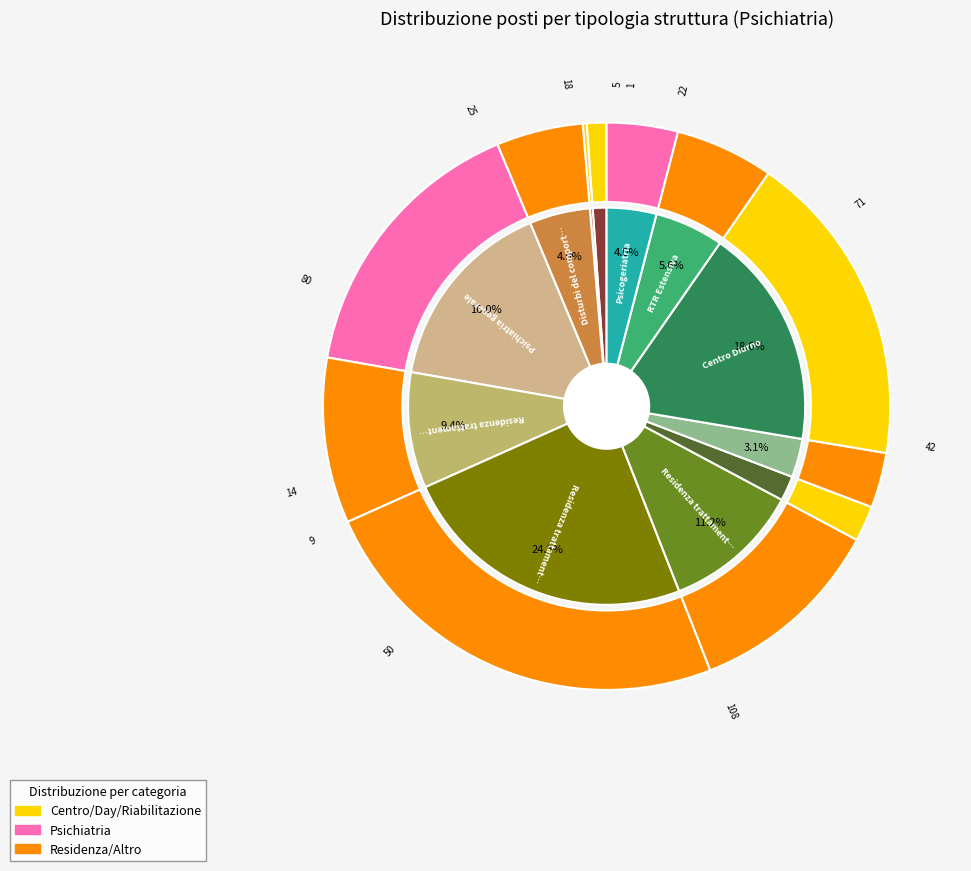

To the nearest percent, what percentage of the pie is Residenza trattamento intensivo?

24%